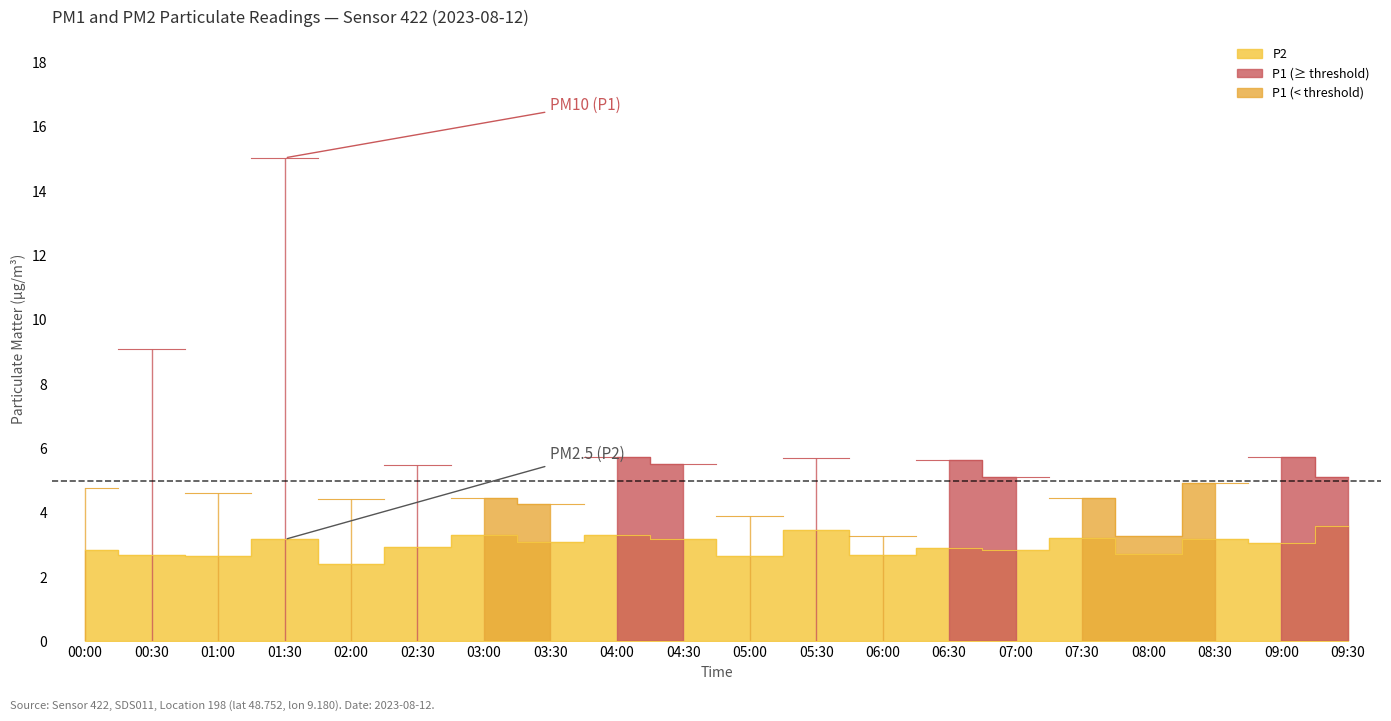

True or false: the data shows 2.8 at 00:00.

True